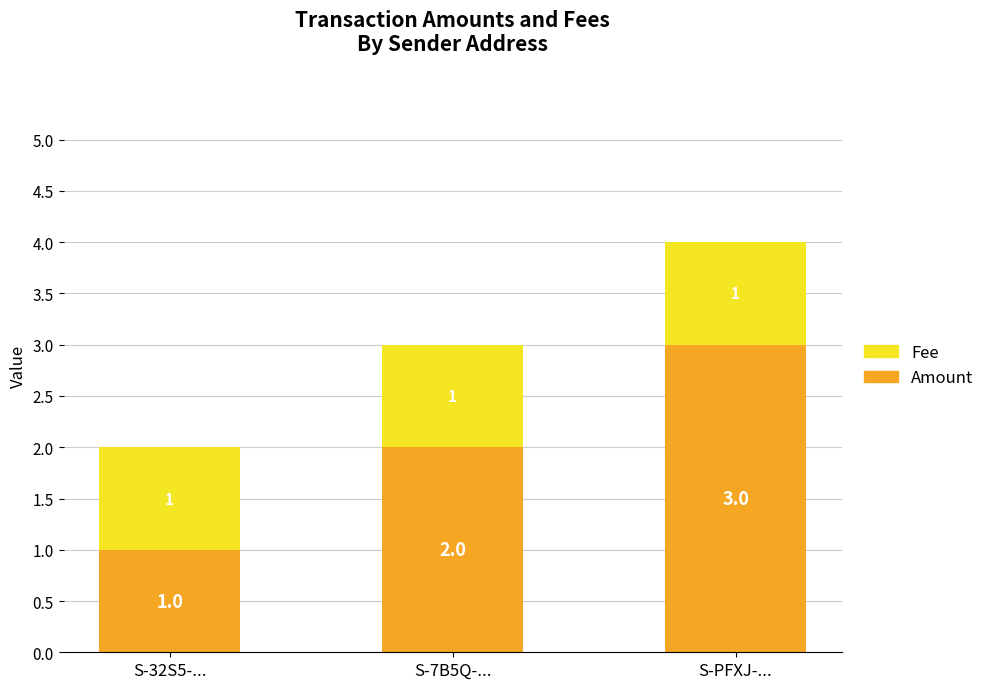

What is the total value across all series at S-PFXJ-...?

4.0